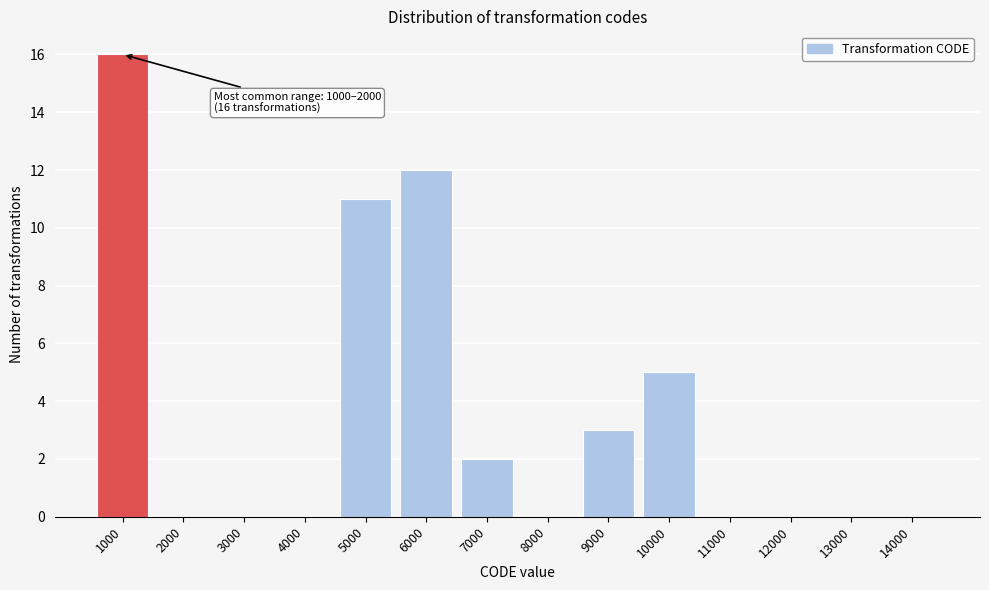

Reading right to left, what are all the values shown in this chart?

14000=0	13000=0	12000=0	11000=0	10000=5	9000=3	8000=0	7000=2	6000=12	5000=11	4000=0	3000=0	2000=0	1000=16